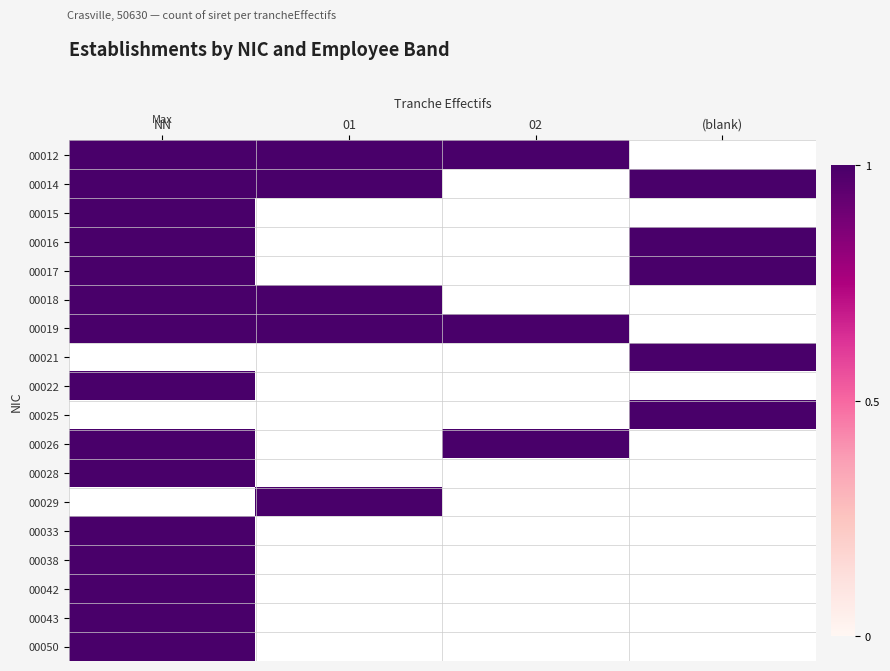

Is it true that 00012 equals -1 at ?

False